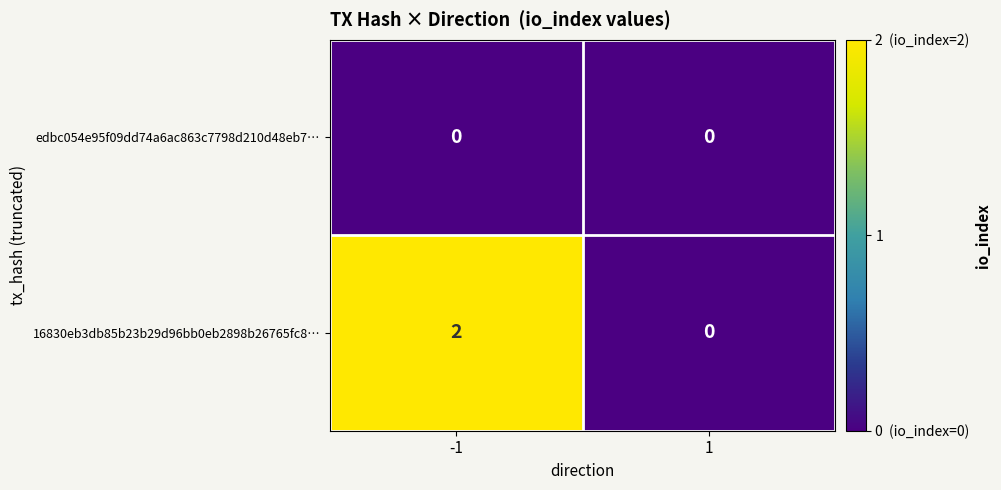

What is the difference between the highest and lowest values at -1?

2